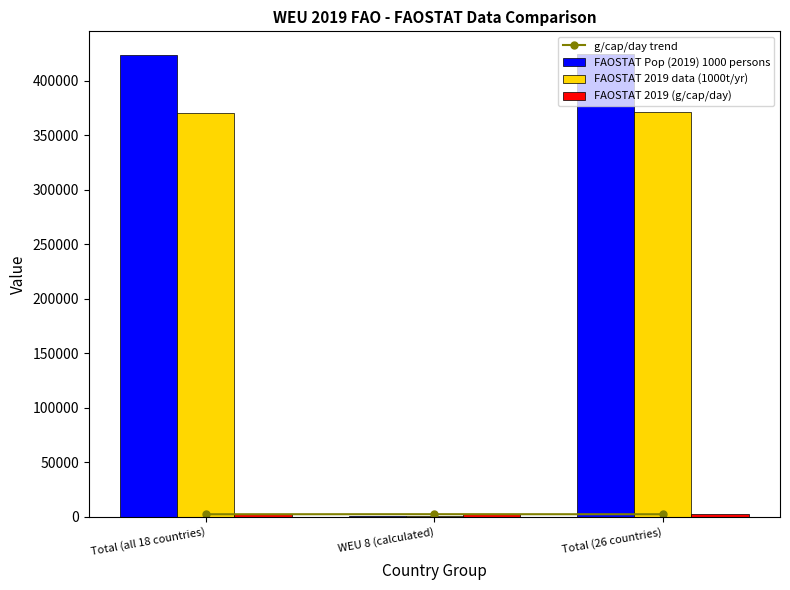

What is the sum of the FAOSTAT Pop (2019) 1000 persons values at Total (26 countries) and Total (all 18 countries)?

847930.9